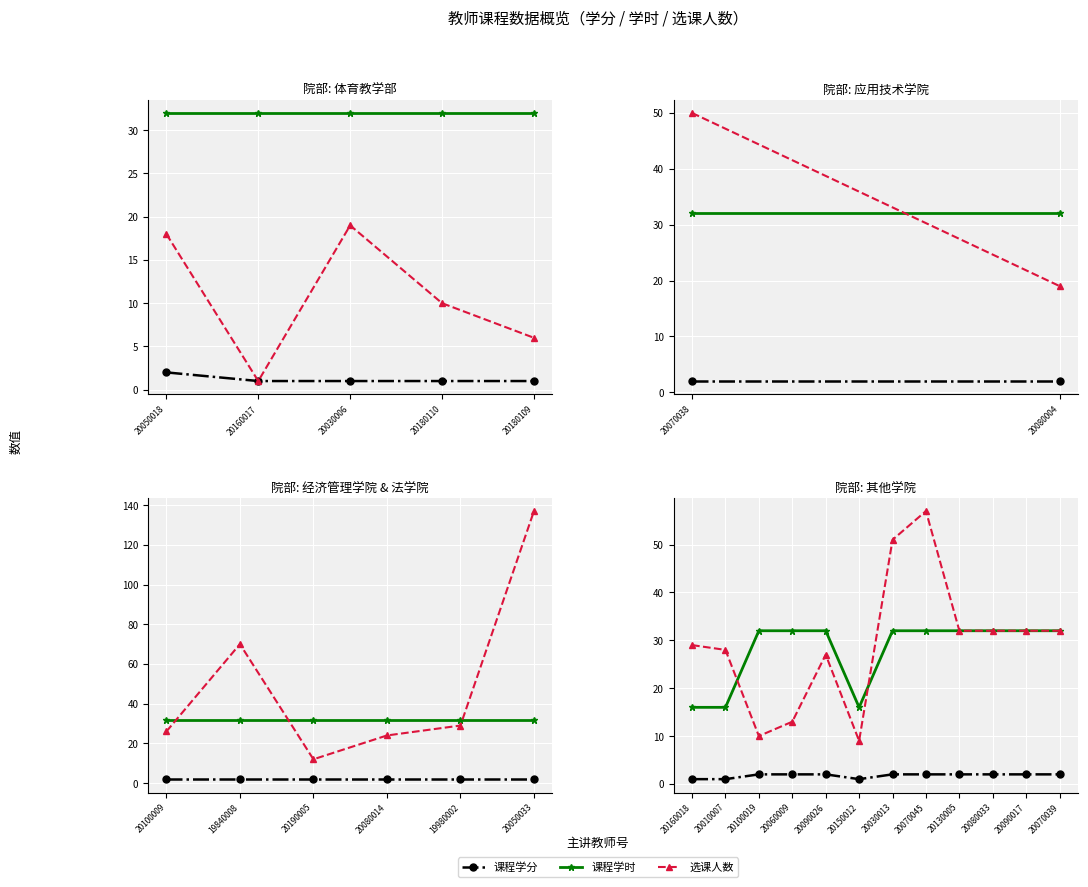

Which series has the largest total across all categories?

选课人数